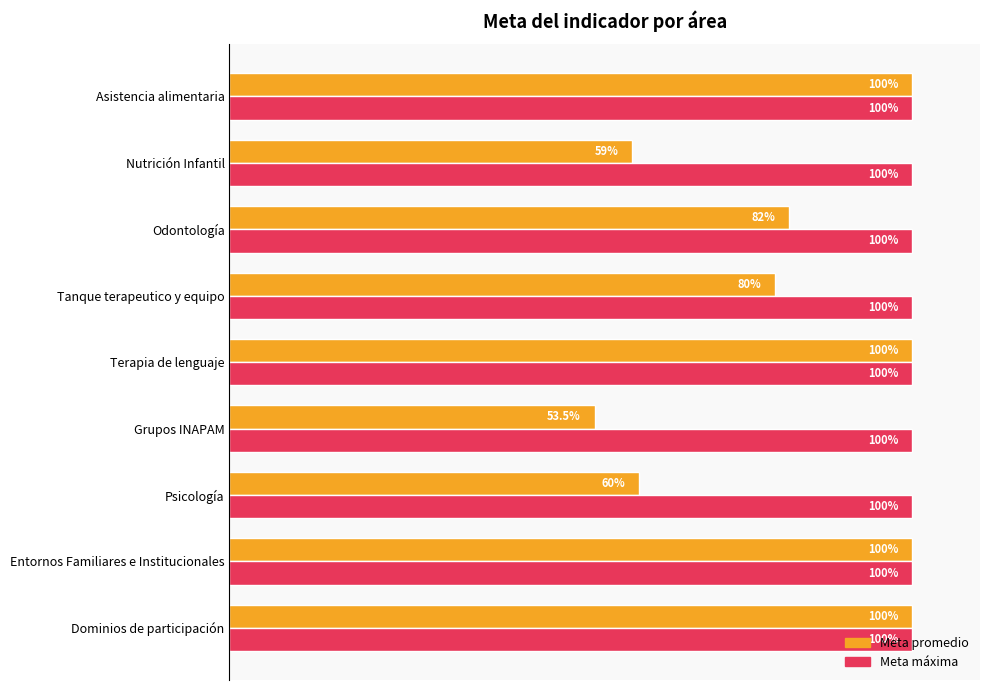

What are all the series names shown in the legend?

Meta promedio, Meta máxima